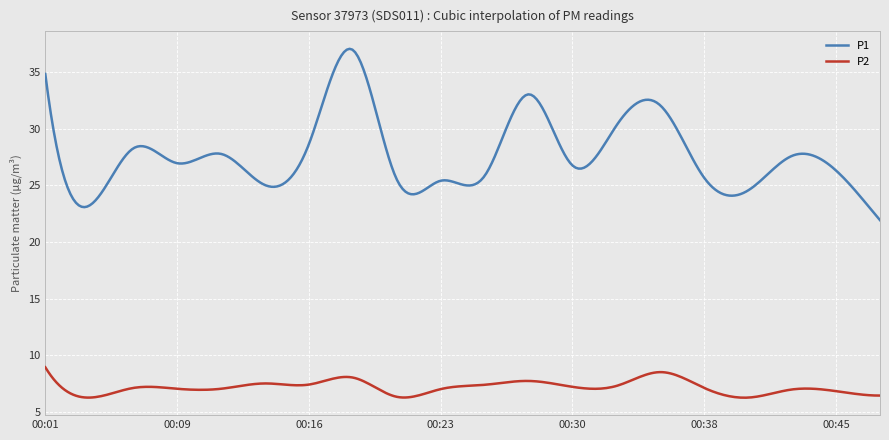

Rank the series by their average value, from lowest to highest.

P2, P1